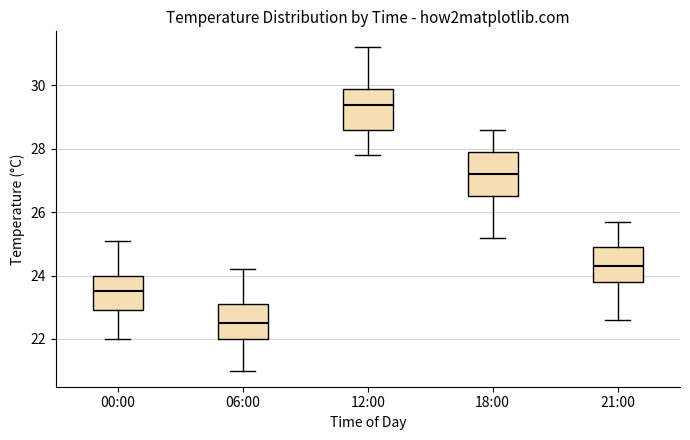

Where is the lower edge of the box for 00:00 on the y-axis? The values are not printed on the chart, so give them approximately, as read against the axis.

23.0